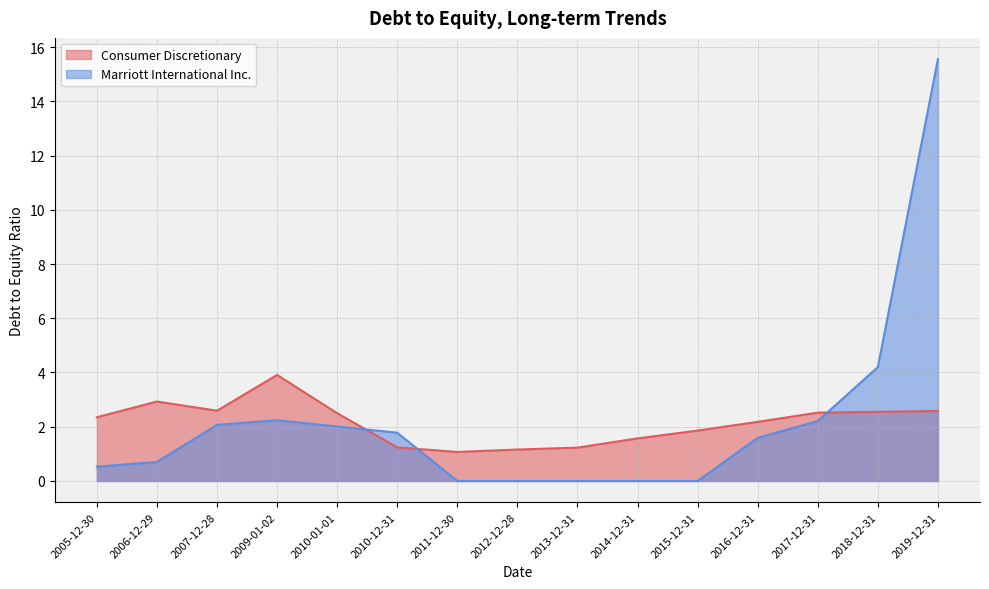

What is the average value of the Consumer Discretionary series?

2.1